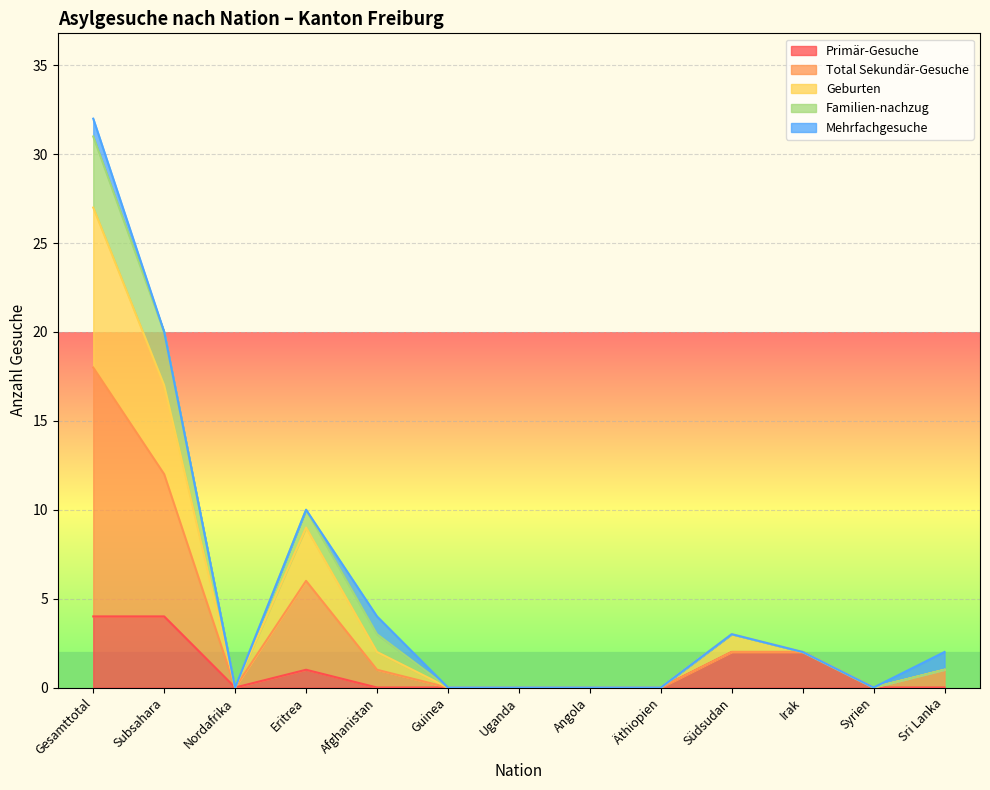

What is the label of the 8th point from the right?

Guinea